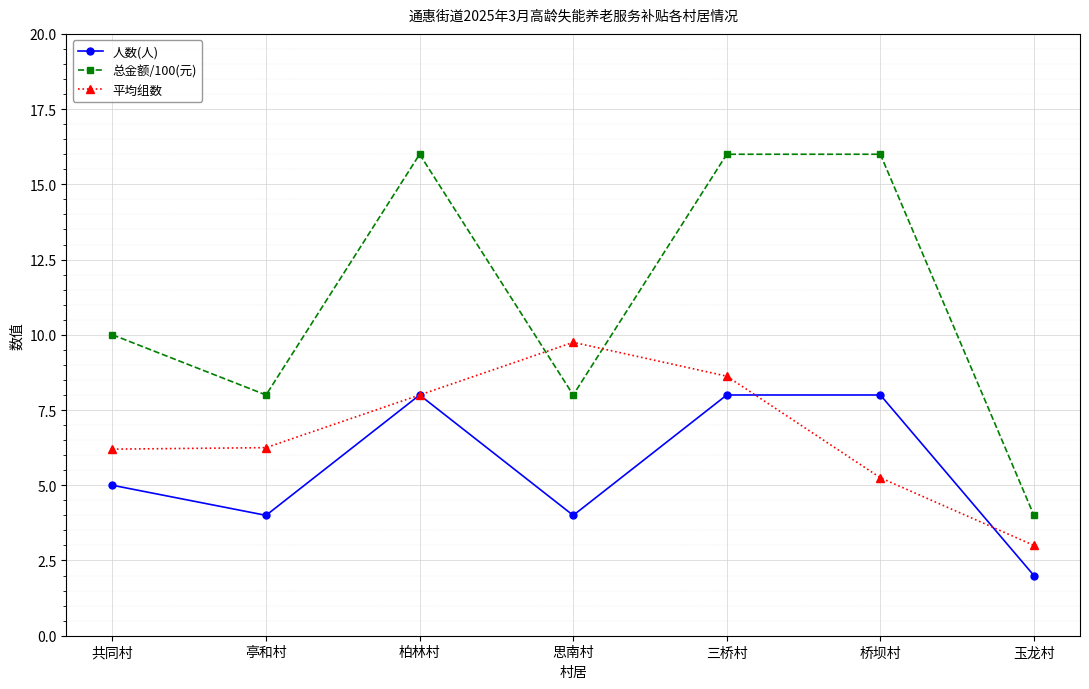

Between 思南村 and 玉龙村, which series saw the biggest shift?

平均组数